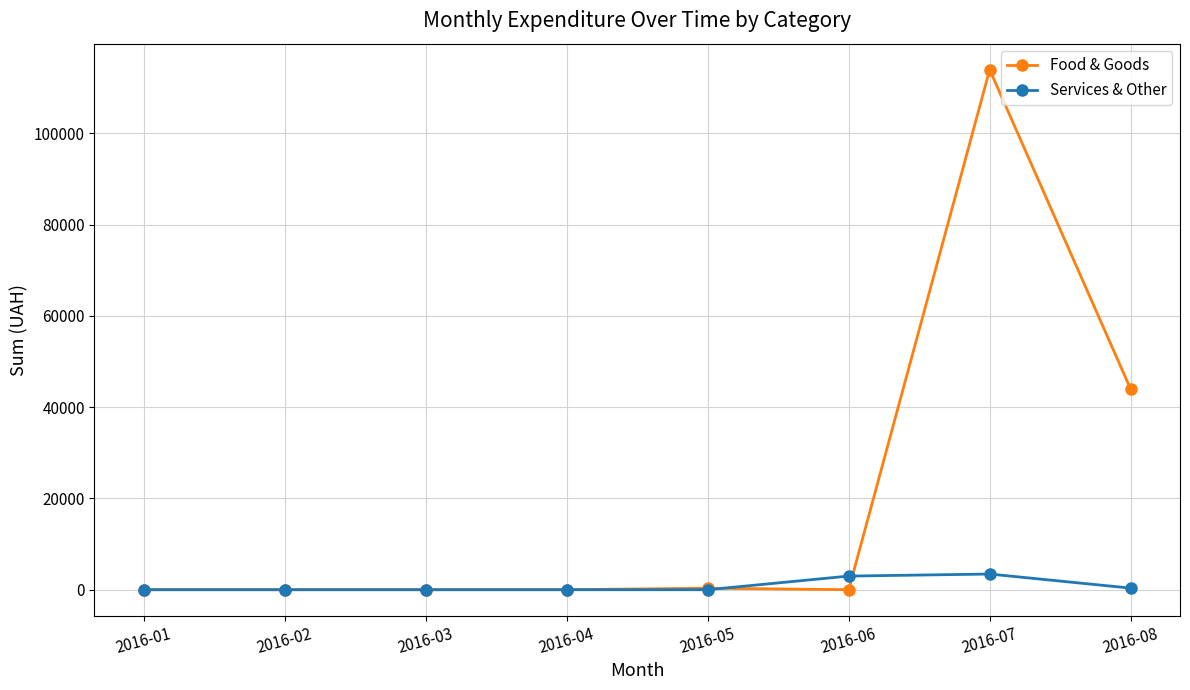

Is the value of Services & Other at 2016-05 greater than the value of Food & Goods at 2016-07?

No